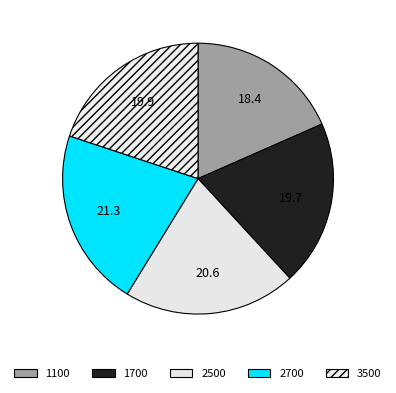

Rank the categories by value from lowest to highest.

1100, 1700, 3500, 2500, 2700